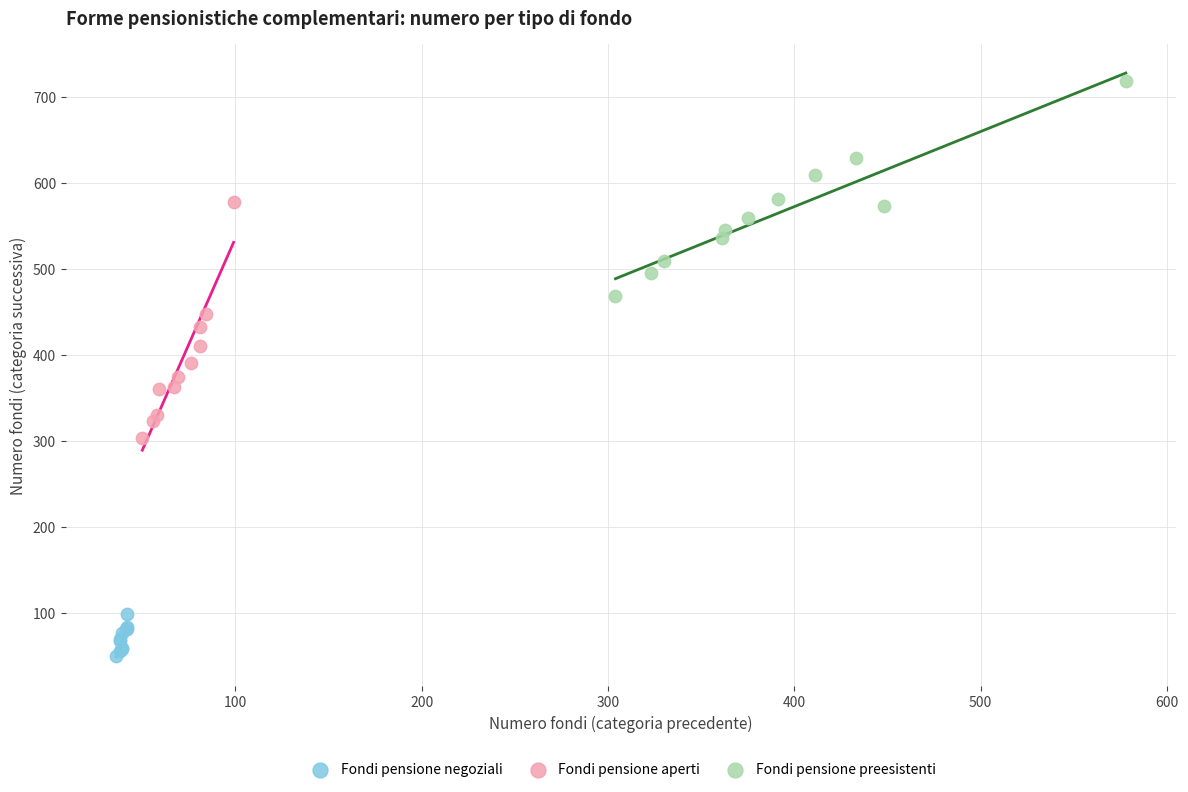

Which series contains the highest Y value?

Fondi pensione preesistenti